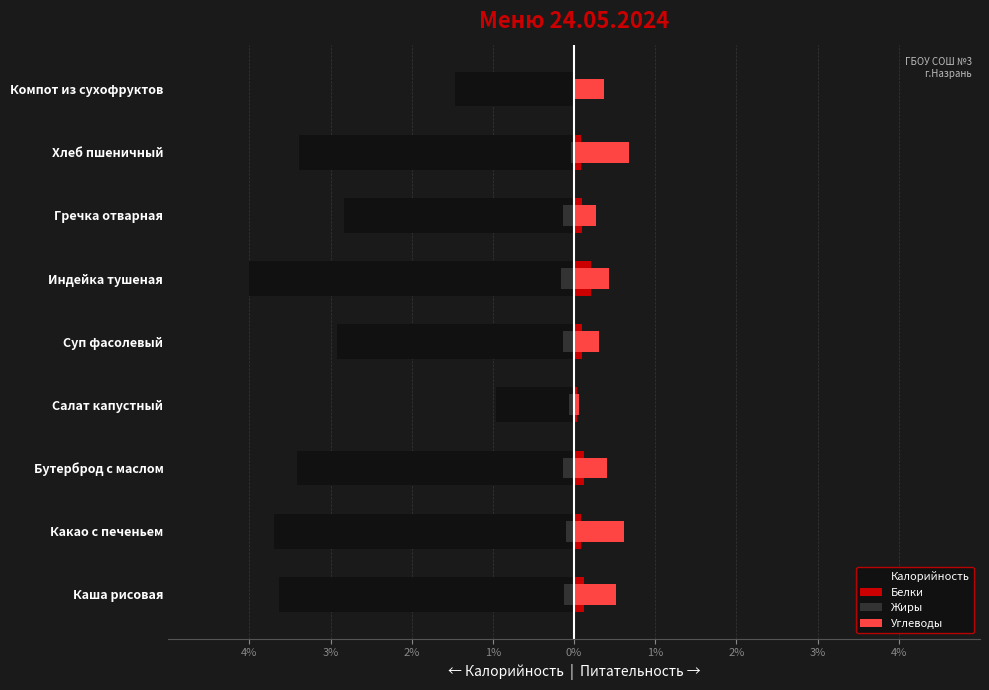

How many series are shown in this chart?

4